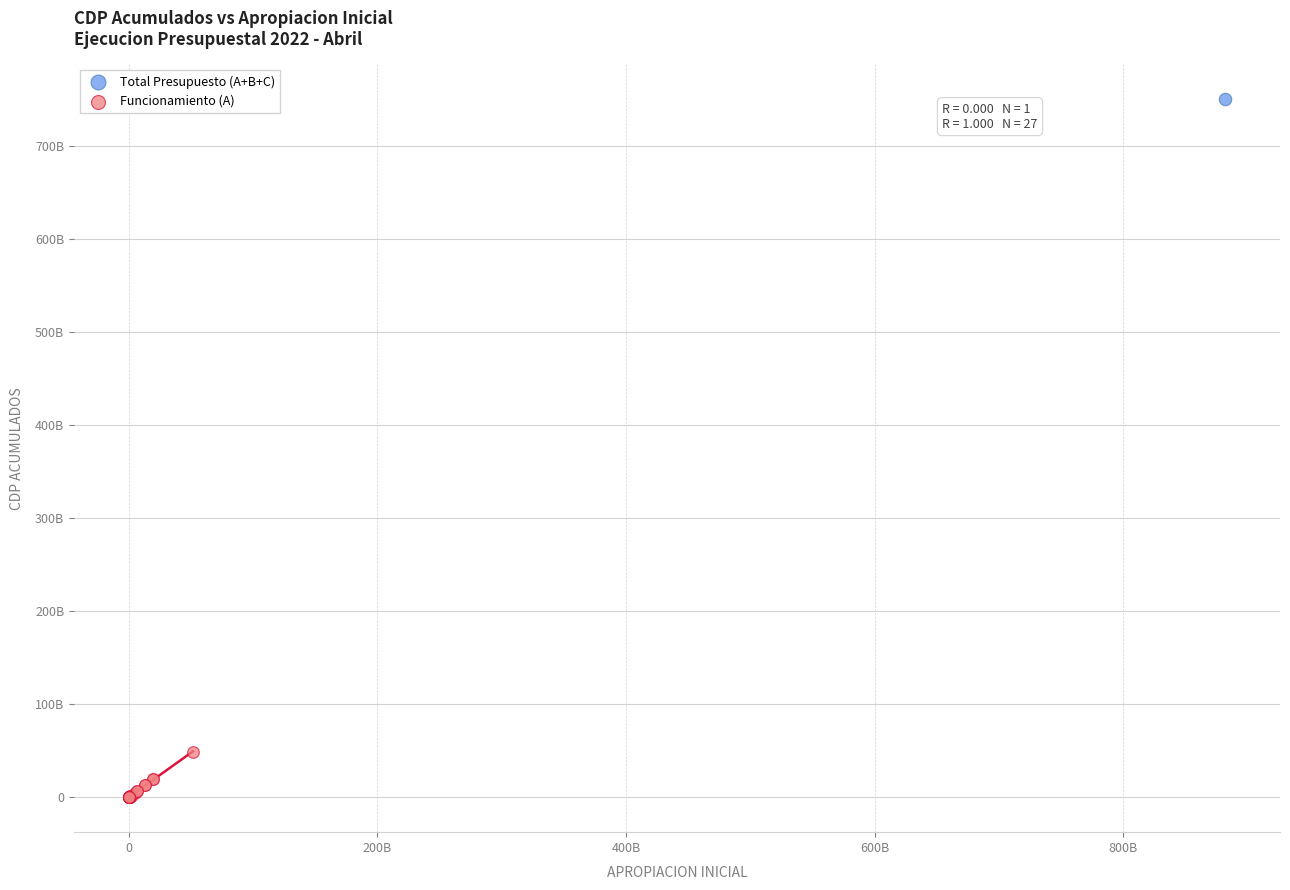

What are all the series names shown in the legend?

Total Presupuesto (A+B+C), Funcionamiento (A)